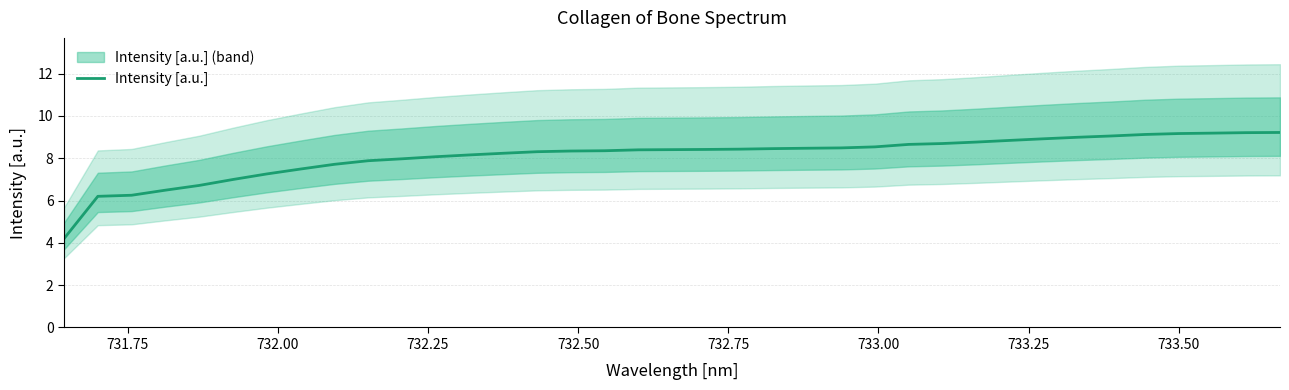

Reading right to left, transcribe all the data shown in this chart.

9.2	9.2	9.2	9.2	9.1	9.1	9.0	8.9	8.8	8.8	8.7	8.7	8.5	8.5	8.5	8.5	8.4	8.4	8.4	8.4	8.4	8.3	8.3	8.2	8.2	8.1	8.0	7.9	7.7	7.5	7.3	7.0	6.7	6.5	6.3	6.2	4.2